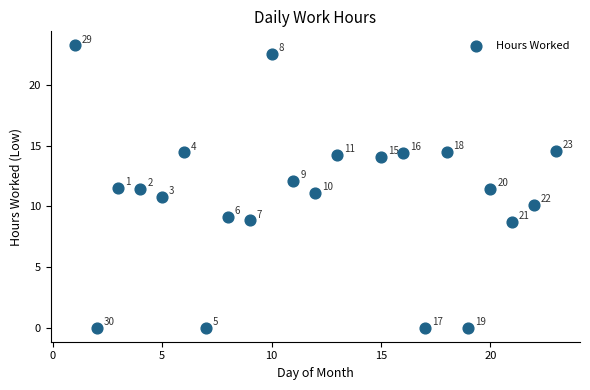

What Y value in the scatter plot is closest to 11?

11.1